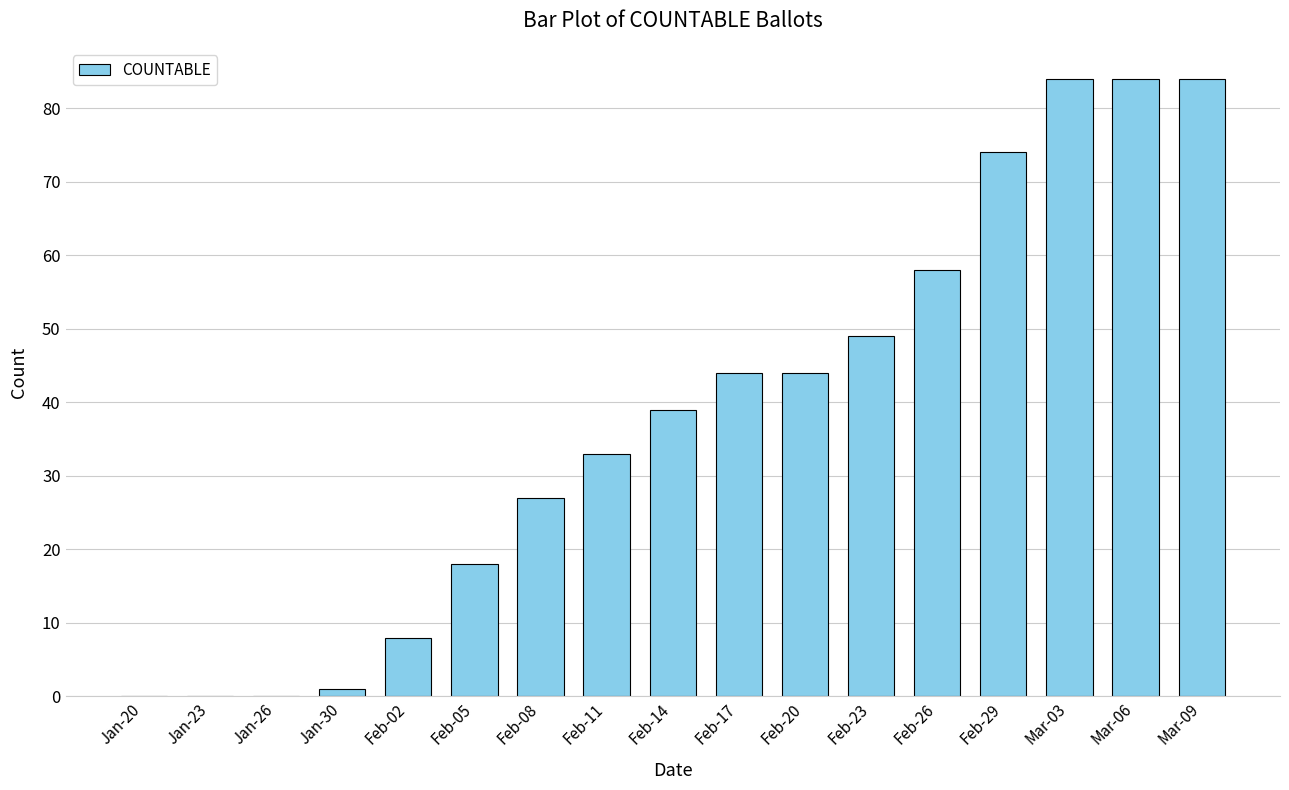

What is the maximum value shown in the chart?

84